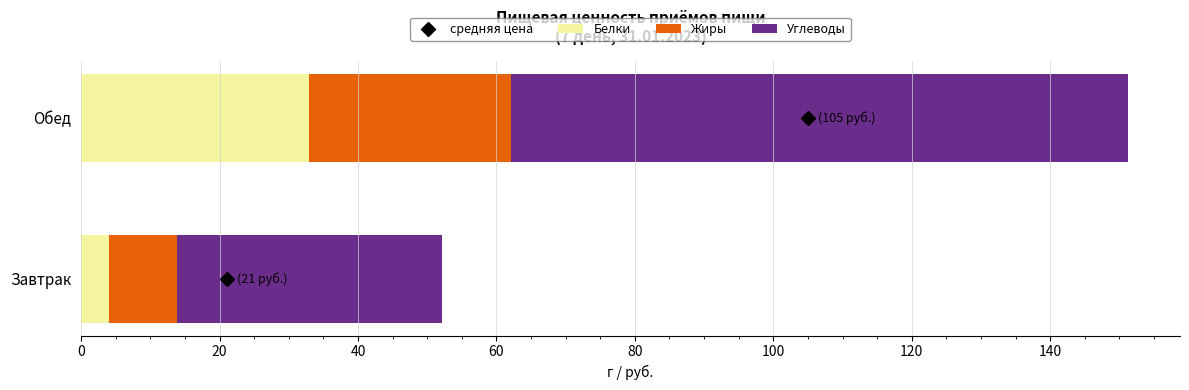

List the labels in order of Белки value, smallest first.

Завтрак, Обед